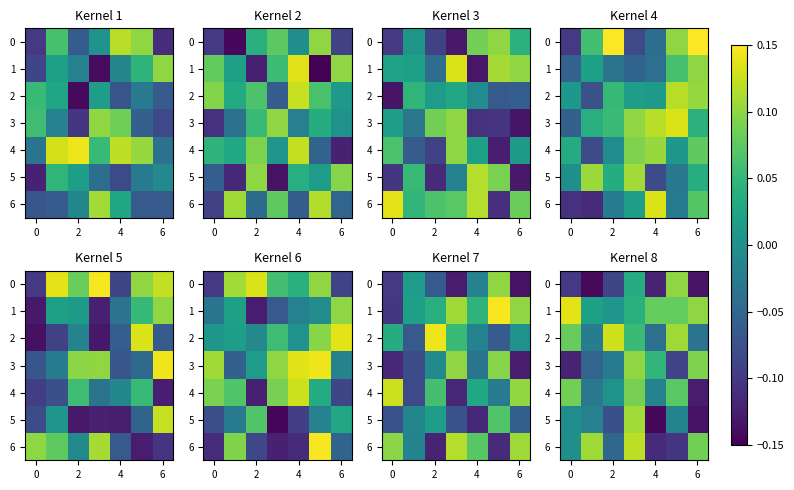

Where is 4 nearest to the value 0?

2